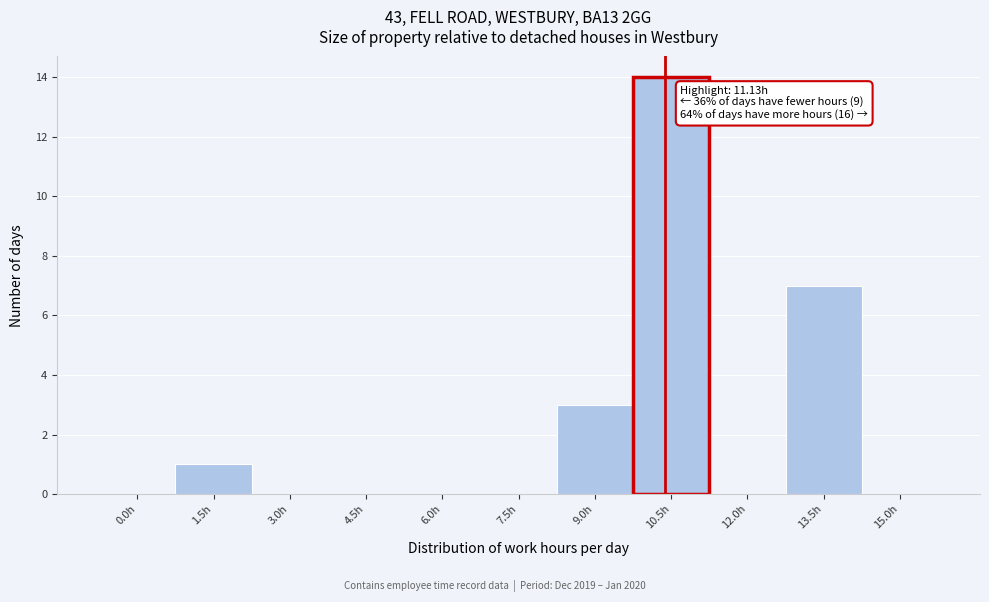

Reading left to right, what are all the values shown in this chart?

0.0h=0	1.5h=1	3.0h=0	4.5h=0	6.0h=0	7.5h=0	9.0h=3	10.5h=14	12.0h=0	13.5h=7	15.0h=0